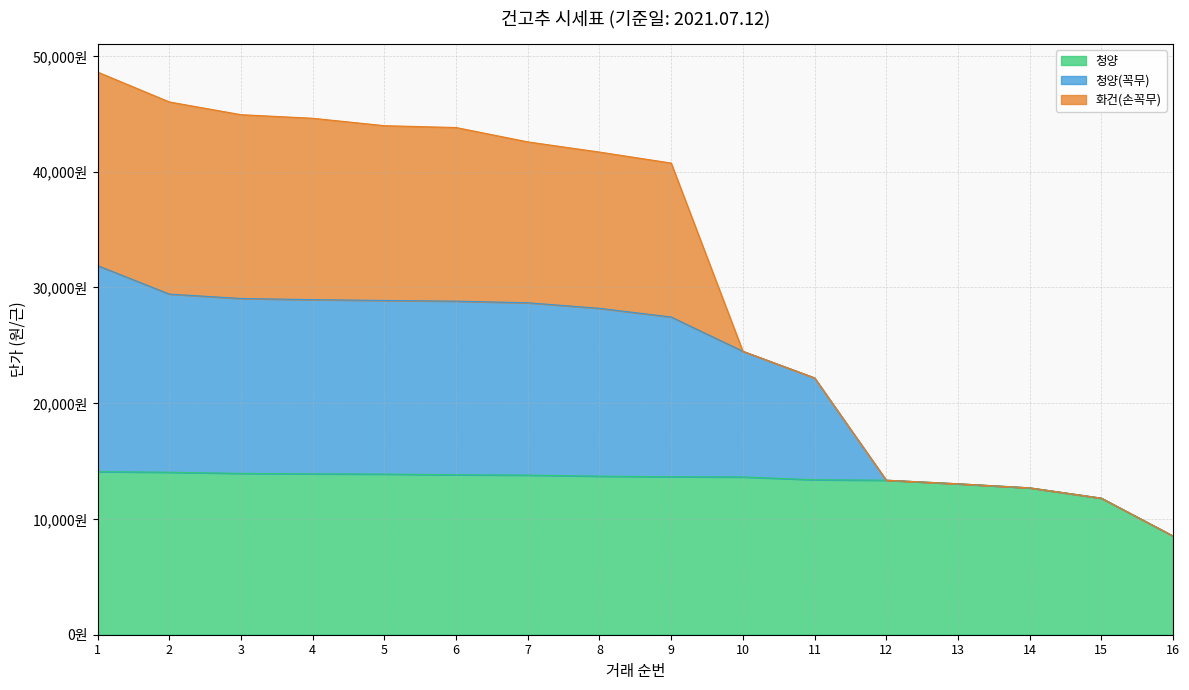

How many categories are shown in the chart?

16